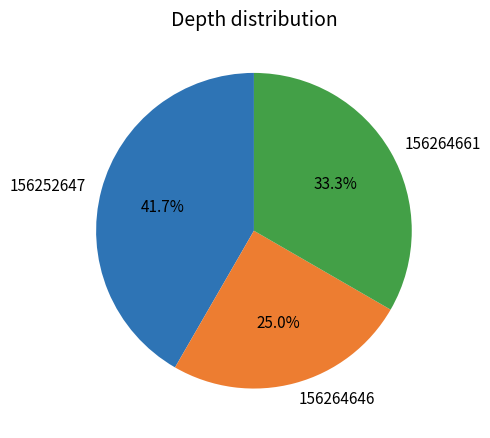

Is 156264661 the majority of the pie?

No